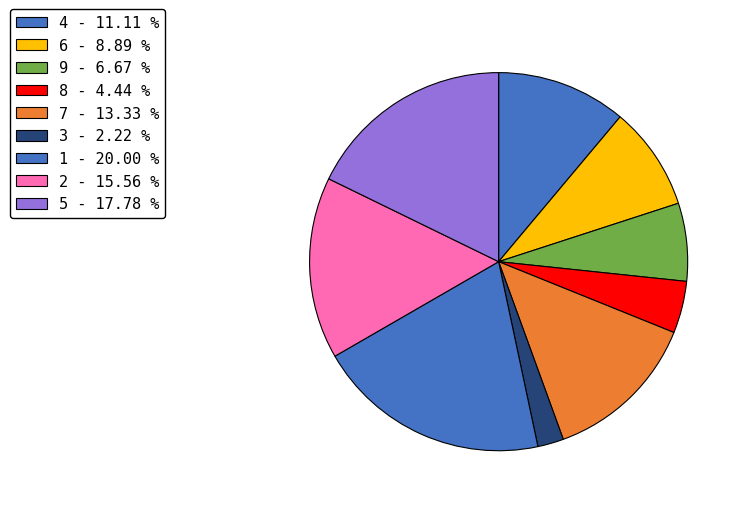

How many slices are in this pie chart?

9